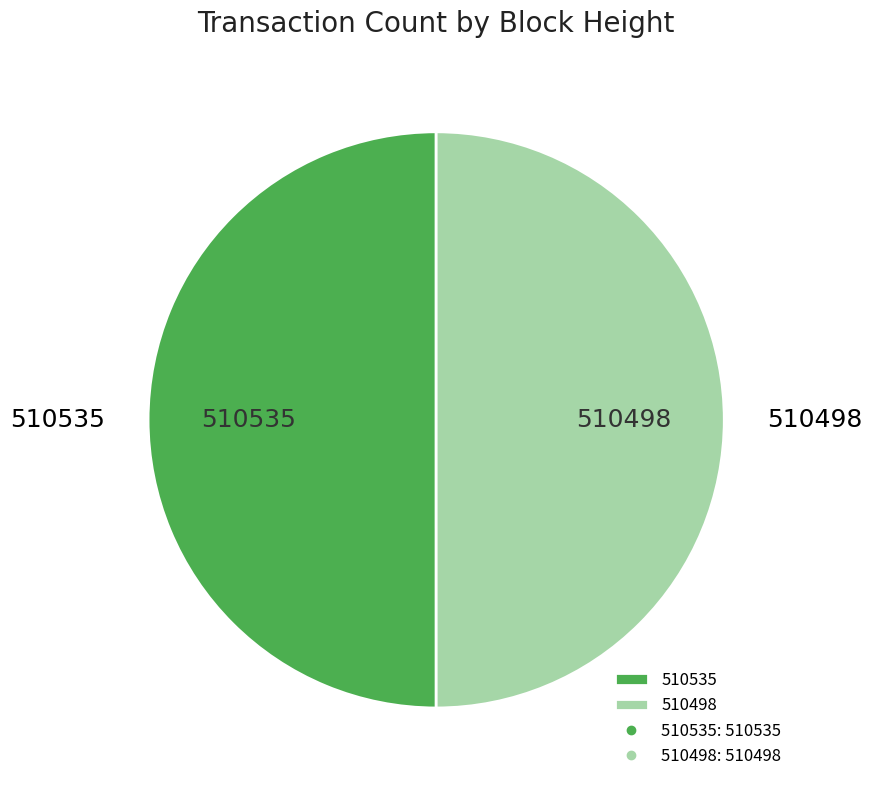

Is it true that 510535 is 64% of the pie?

False